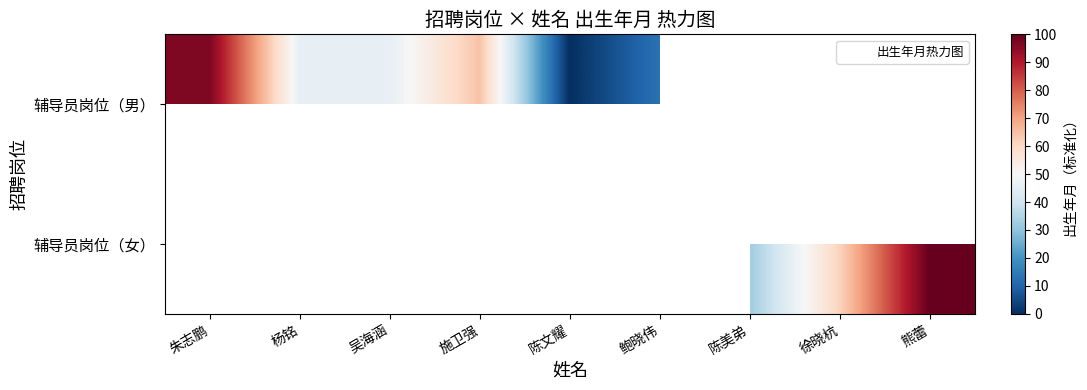

Where does the 辅导员岗位（男） series first go above 64?

朱志鹏